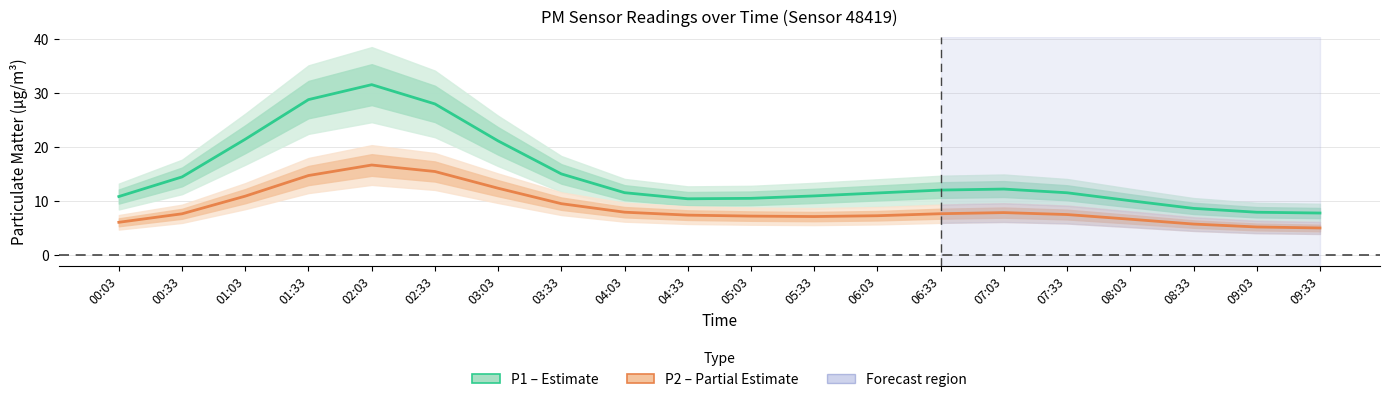

What position from the right is 06:03?

8